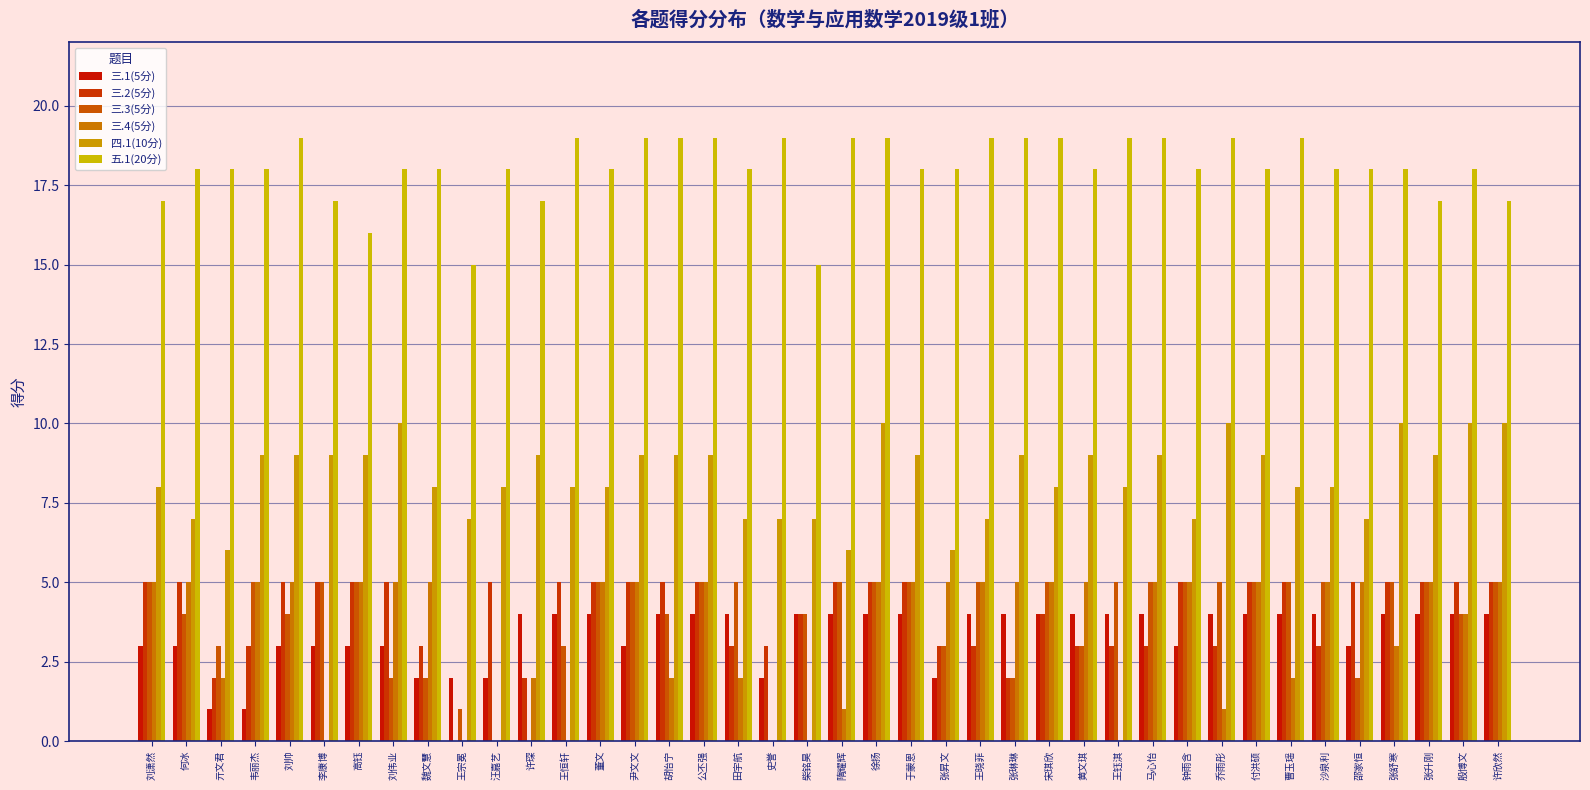

The 三.3(5分) series shows 5 at 于蒙恩. True or false?

True